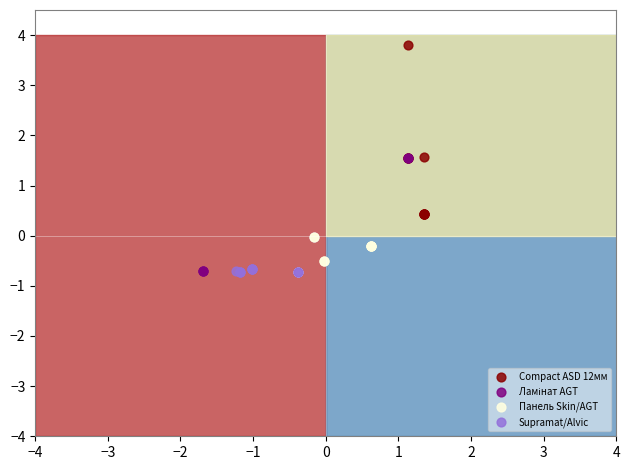

Which series has the largest Y range (max minus min)?

Compact ASD 12мм